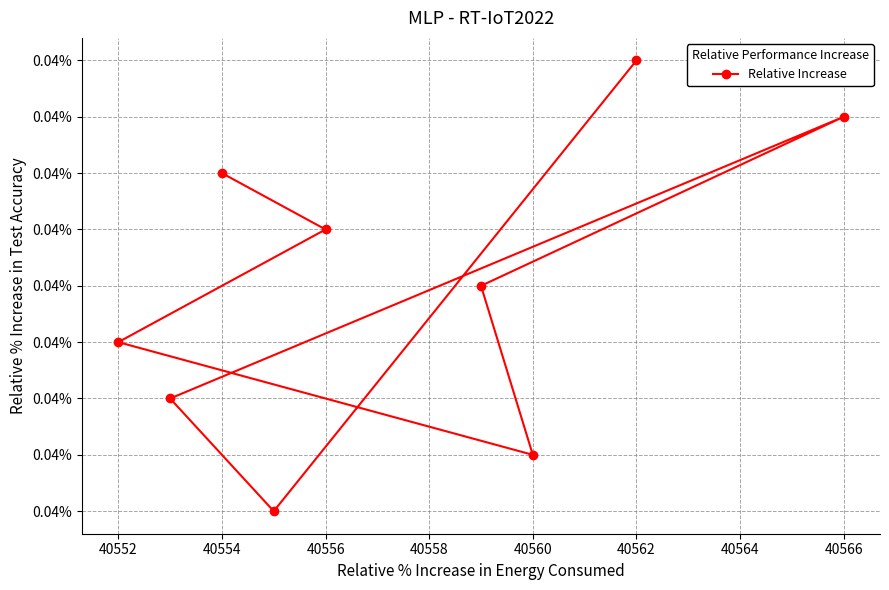

How many interior local peaks (higher than both neighbors) does the data have?

1